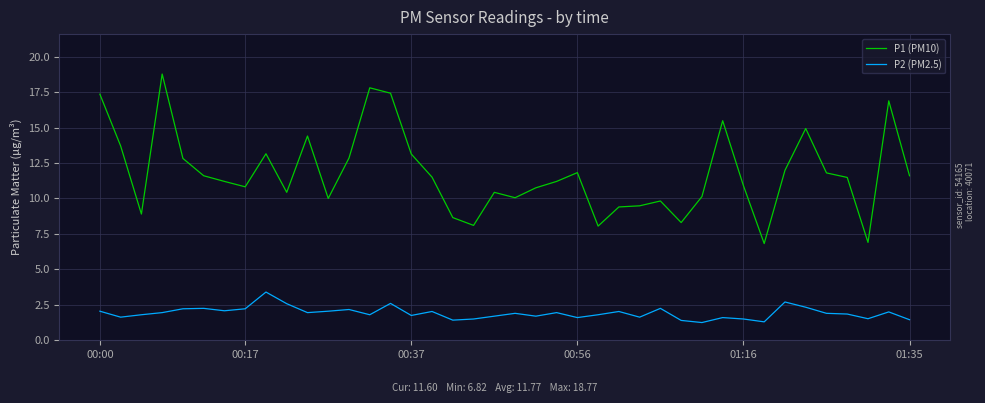

What is the greatest value displayed?

18.8